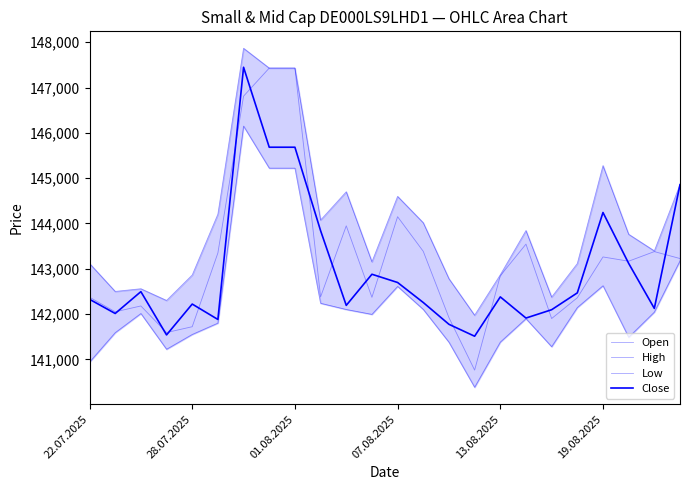

How many data points does each series have?

24